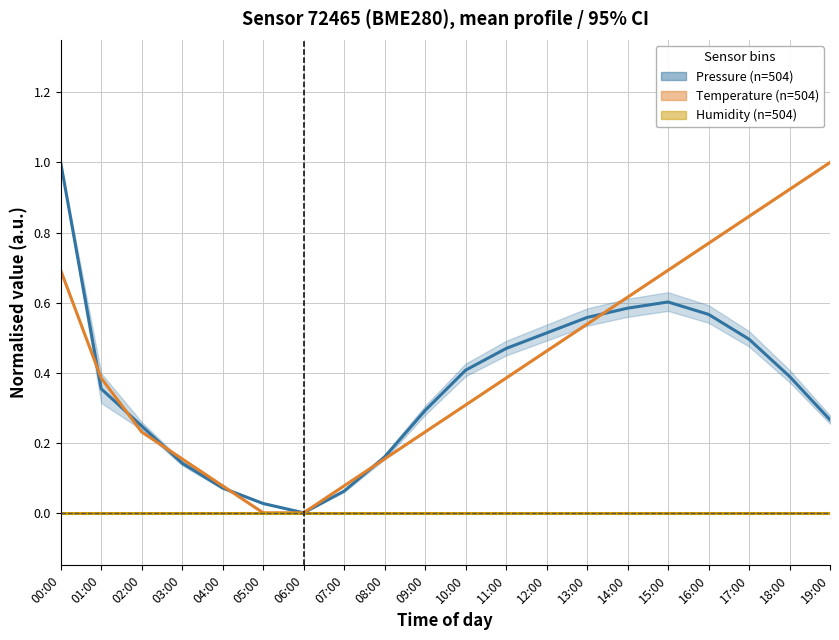

What is the approximate value of Temperature at 15:00?

0.7